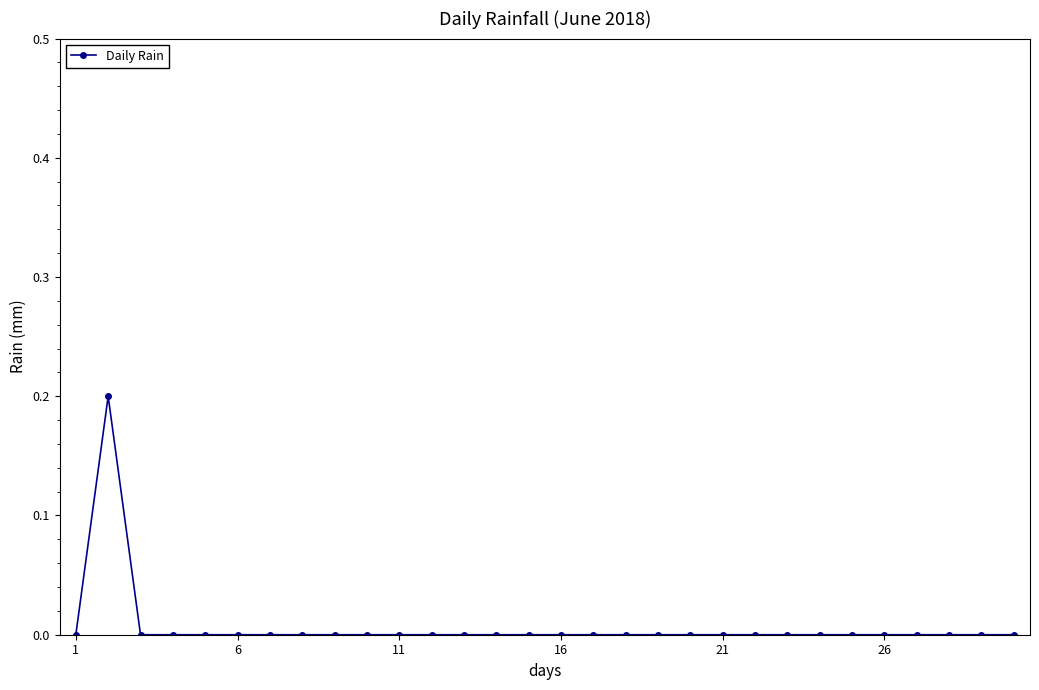

True or false: the data has more than 0 interior local peaks.

True